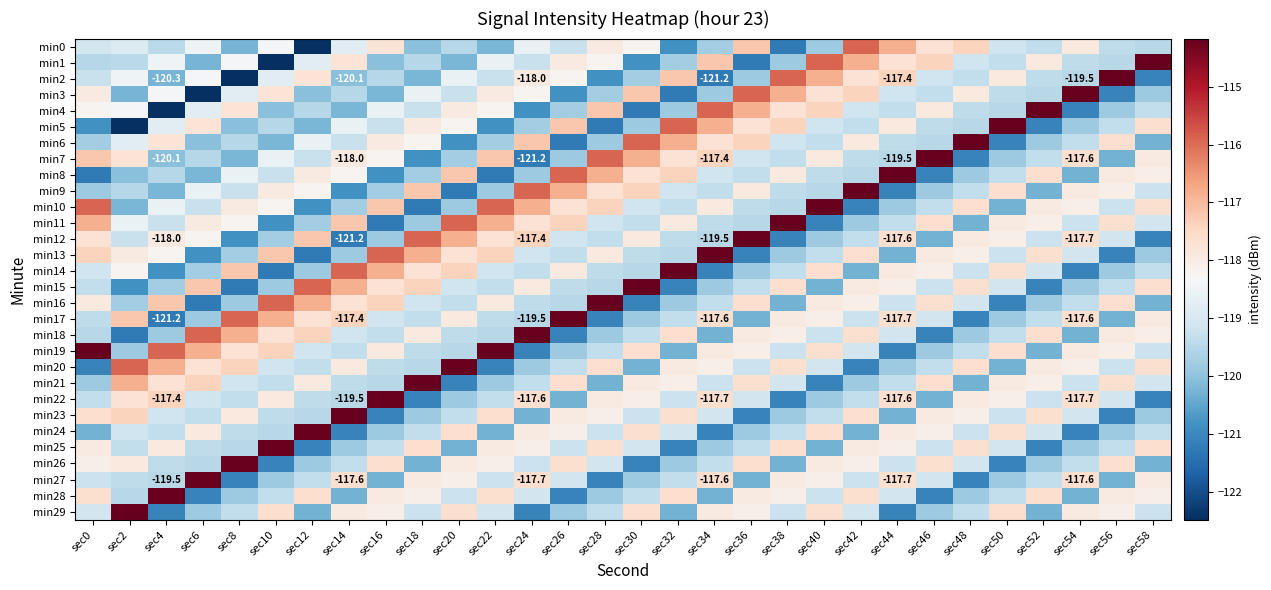

What is the lowest value of the min21 series?

-121.1